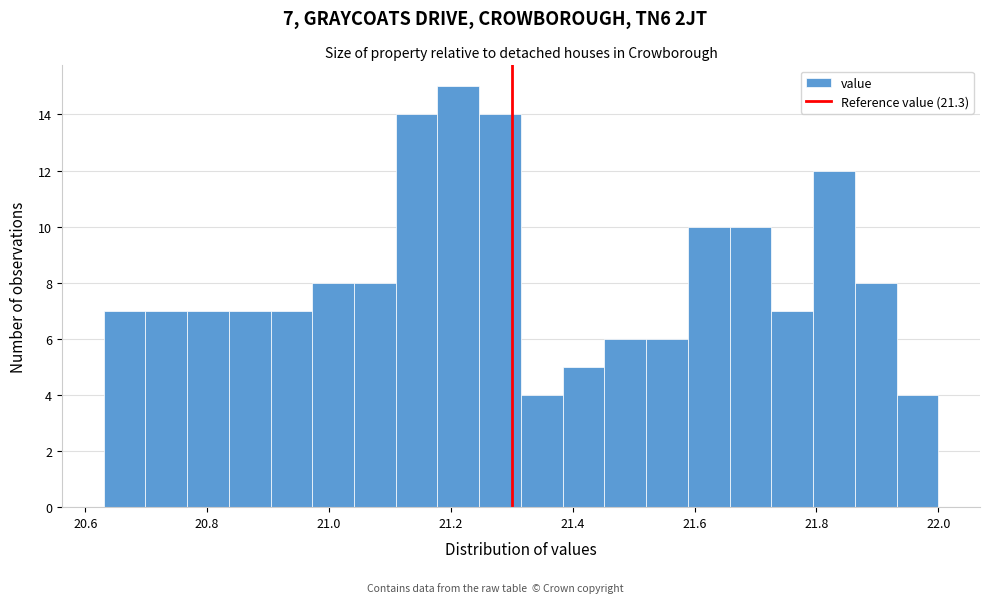

Around what value on the x-axis is the tallest bar? Give the approximate position of its centre, as read against the axis.

21.22